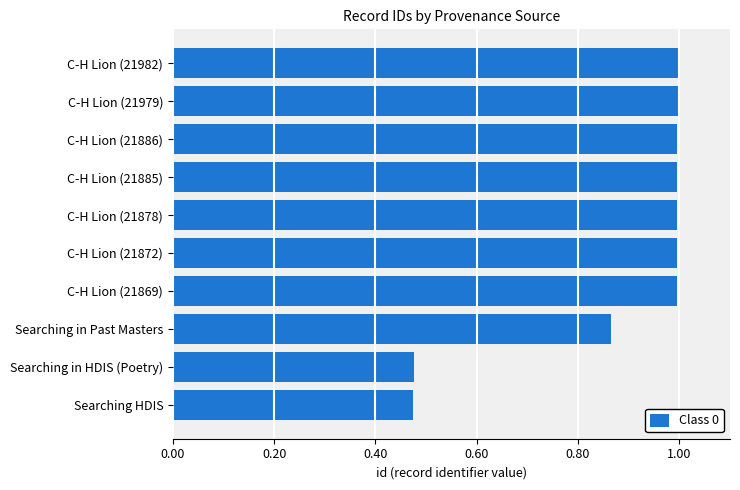

What is the sum of all values?

8.8